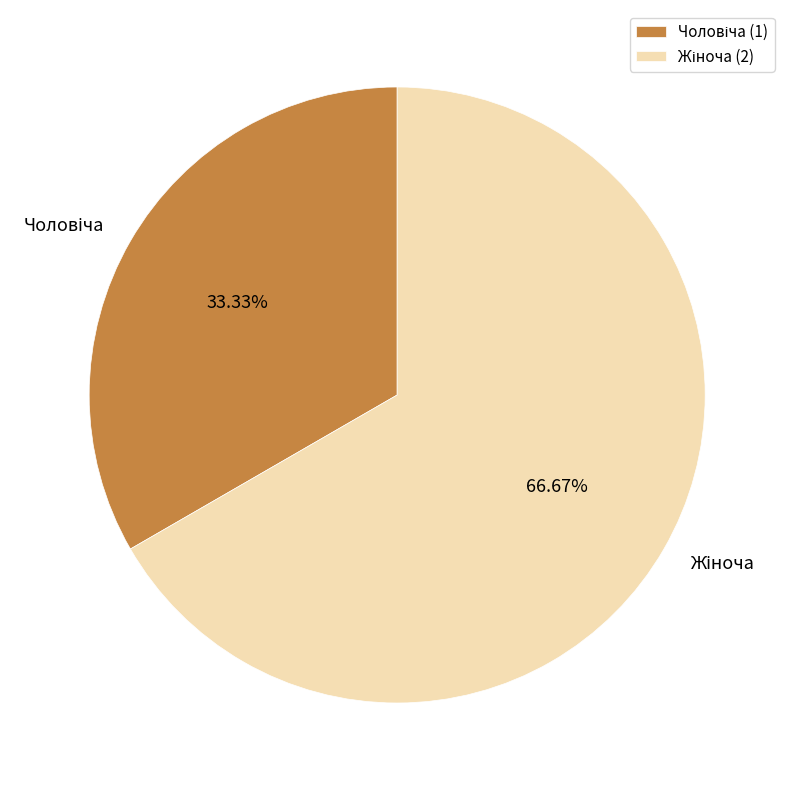

Is there a majority slice in this chart?

Yes